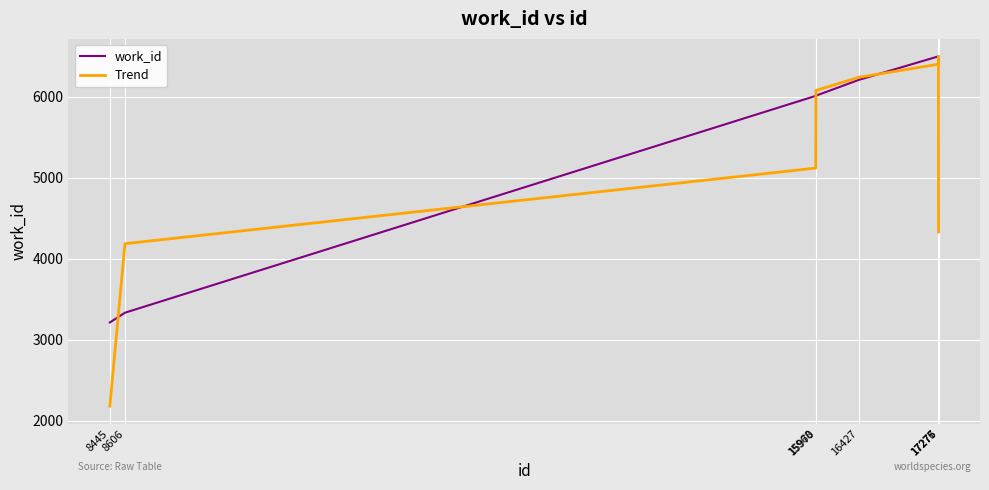

Is it true that Trend equals 6496.0 at 17276?

True